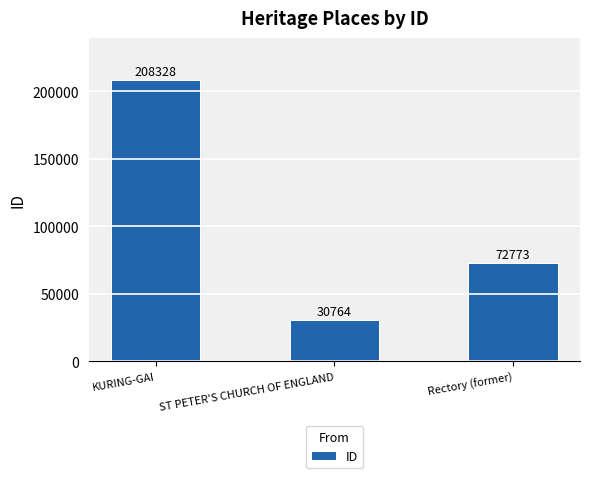

Which has a higher value, ST PETER'S CHURCH OF ENGLAND or Rectory (former)?

Rectory (former)